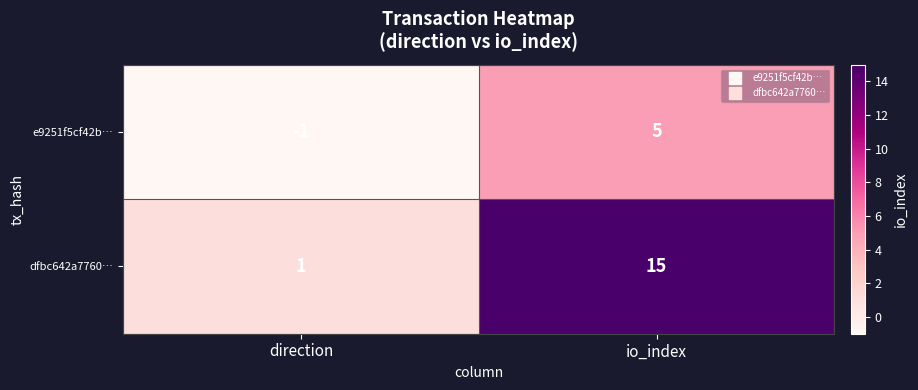

Reading right to left, extract all data points from this chart.

e9251f5cf42b…: 5	-1
dfbc642a7760…: 15	1